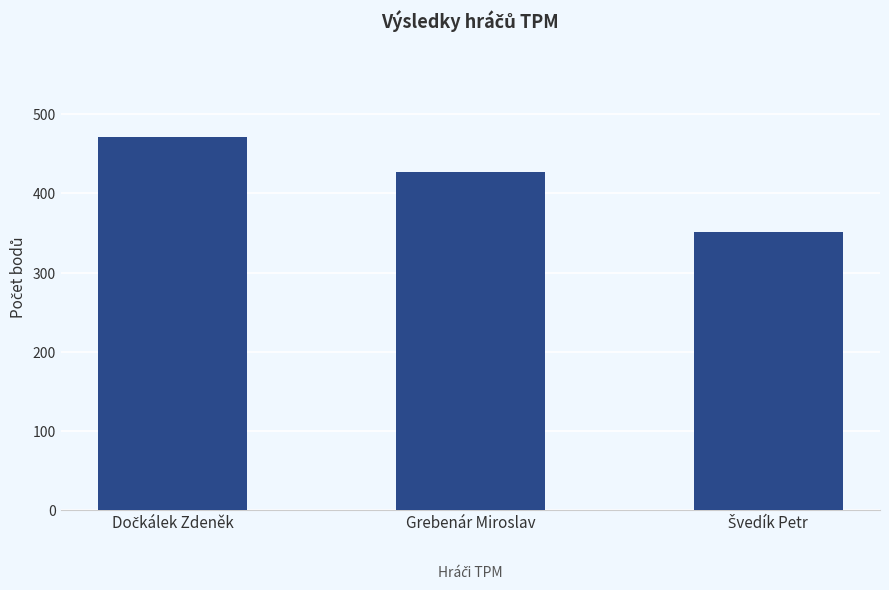

What is the smallest value displayed?

351